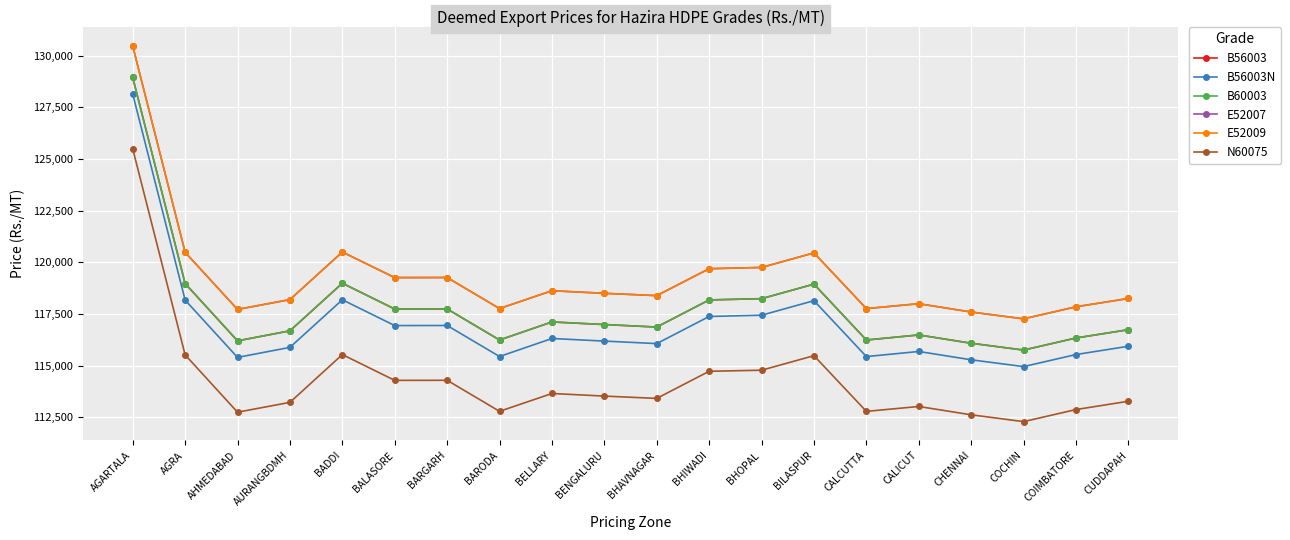

The B56003N series shows 115285 at CHENNAI. True or false?

True